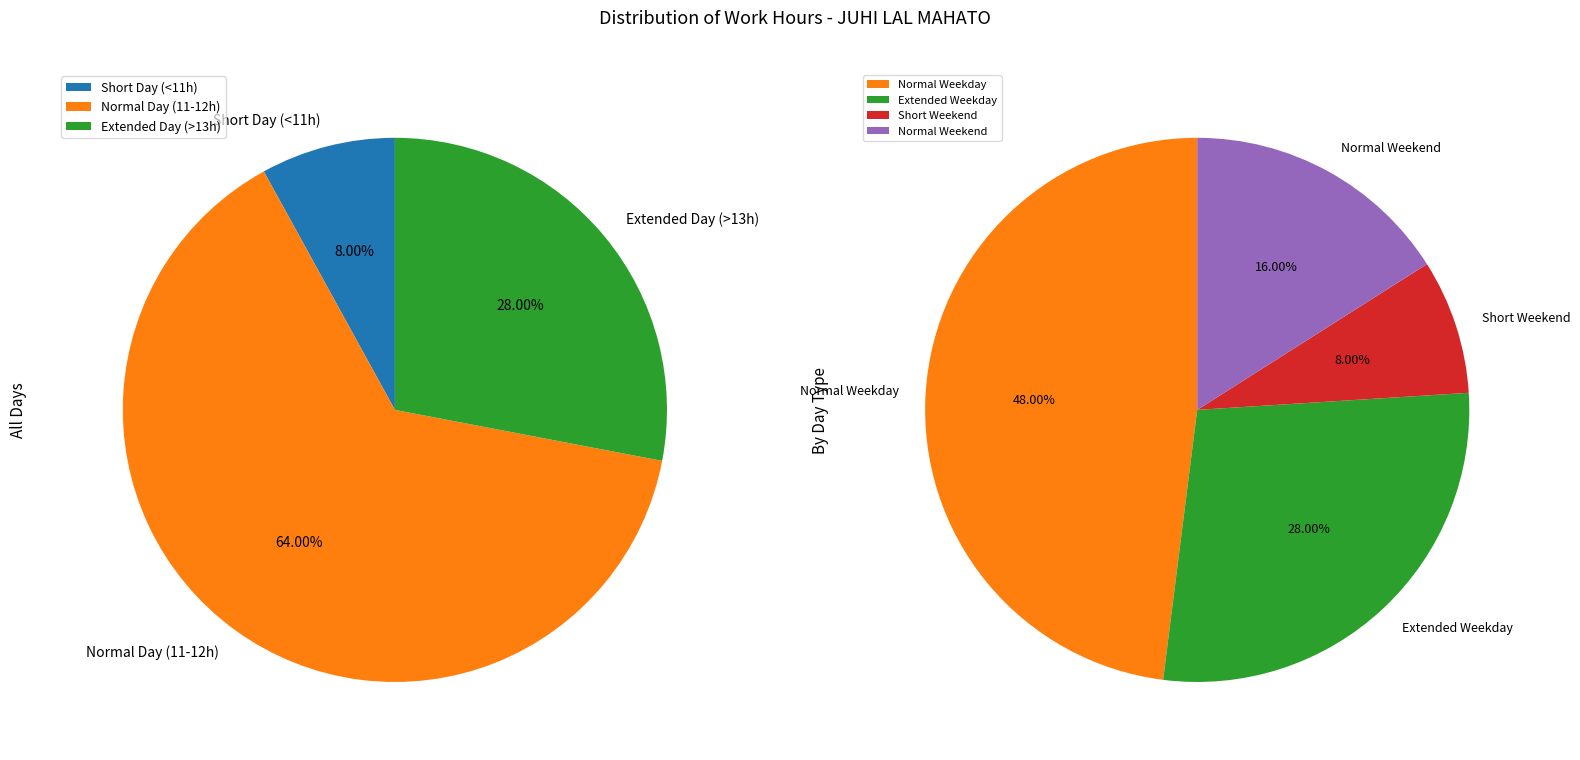

How much of the chart is everything except 2?

72.0%